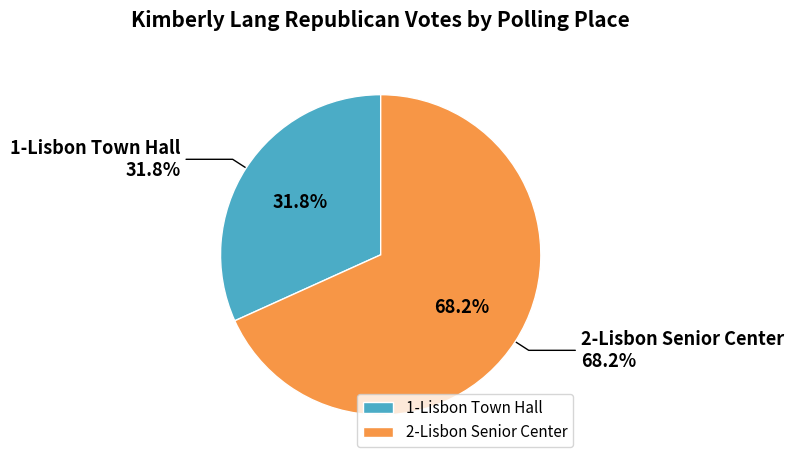

Count the number of slices in the pie.

2